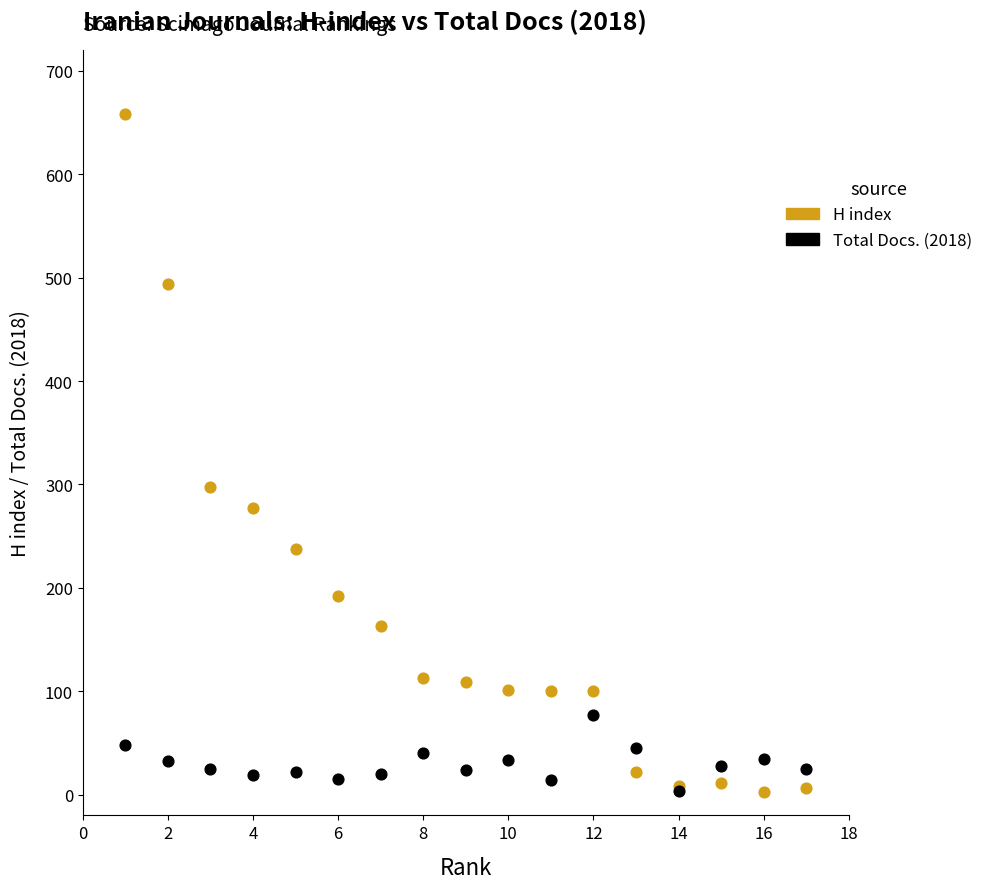

Across all series, what Y value is closest to 330?

298